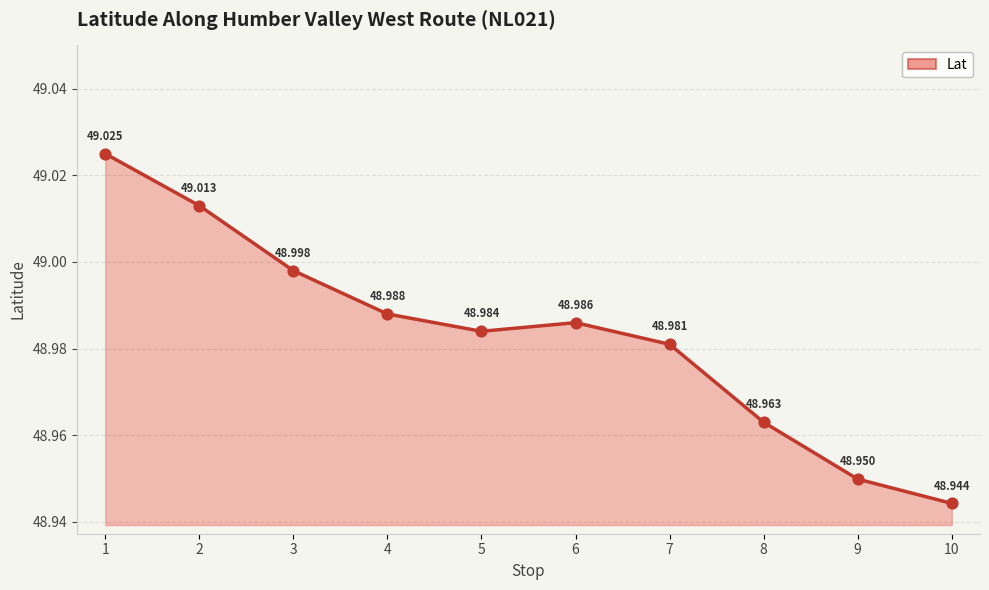

Between 10 and 9, which is larger?

9